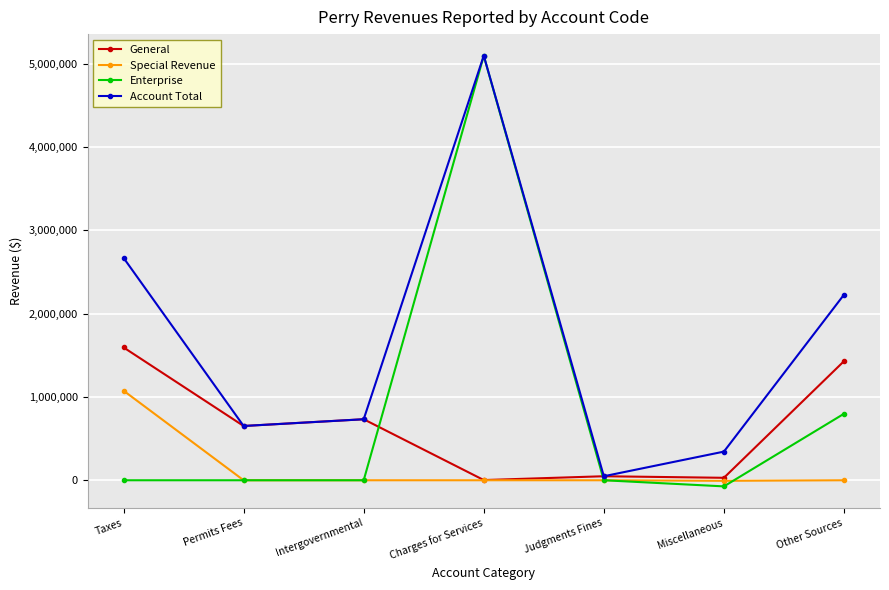

Which series has the largest total across all categories?

Account Total